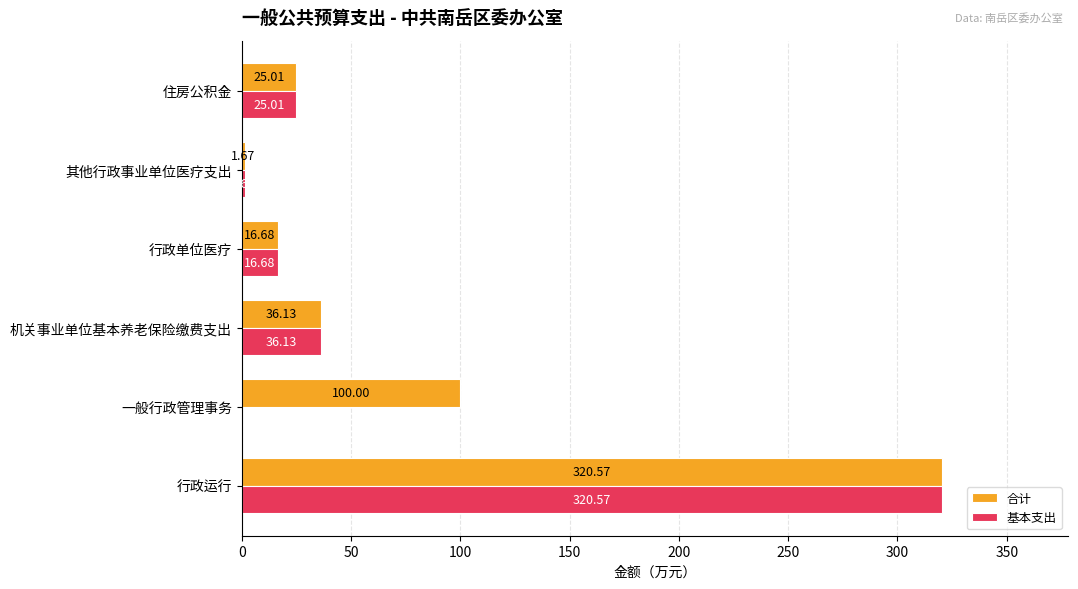

What is the total value across all series at 其他行政事业单位医疗支出?

3.3